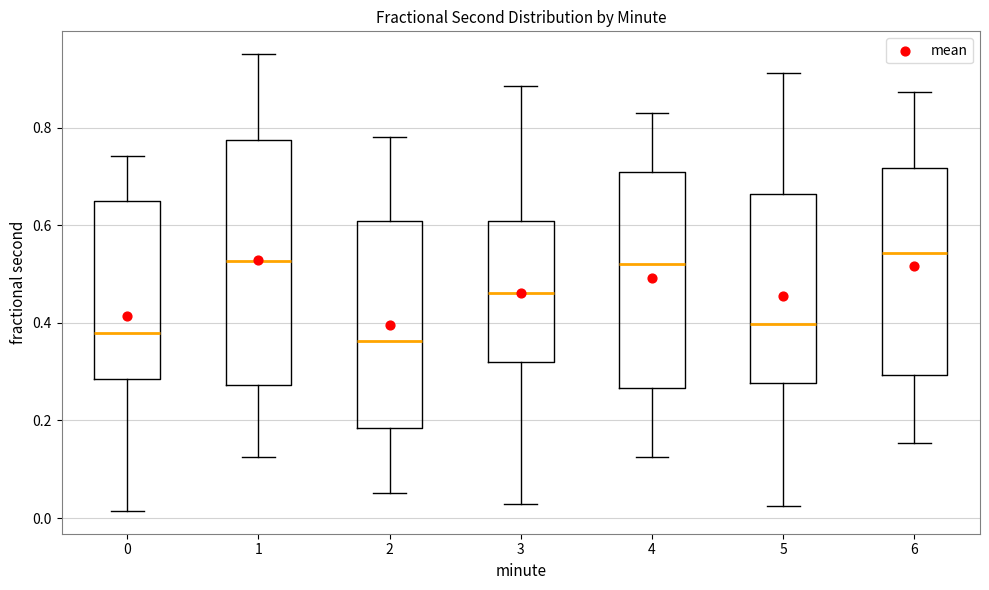

Reading left to right, read every box against the y-axis: the position of its median line, the range the box covers, and the ends of its whiskers. The values are not printed on the chart, so give them approximately, as read against the axis.

0: median 0.38, box 0.28 to 0.64, whiskers 0.02 to 0.74
1: median 0.52, box 0.28 to 0.78, whiskers 0.12 to 0.96
2: median 0.36, box 0.18 to 0.60, whiskers 0.06 to 0.78
3: median 0.46, box 0.32 to 0.60, whiskers 0.02 to 0.88
4: median 0.52, box 0.26 to 0.70, whiskers 0.12 to 0.84
5: median 0.40, box 0.28 to 0.66, whiskers 0.02 to 0.92
6: median 0.54, box 0.30 to 0.72, whiskers 0.16 to 0.88